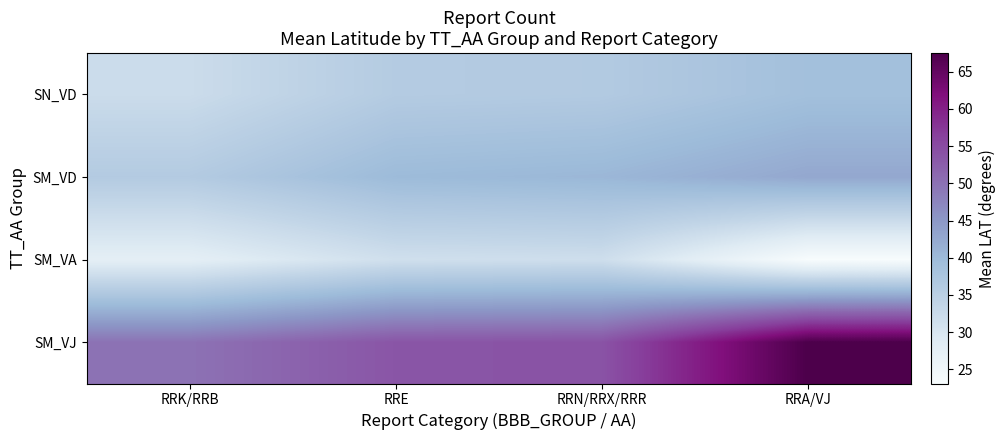

Rank the series at RRN/RRX/RRR from lowest to highest value.

SM_VA, SN_VD, SM_VD, SM_VJ